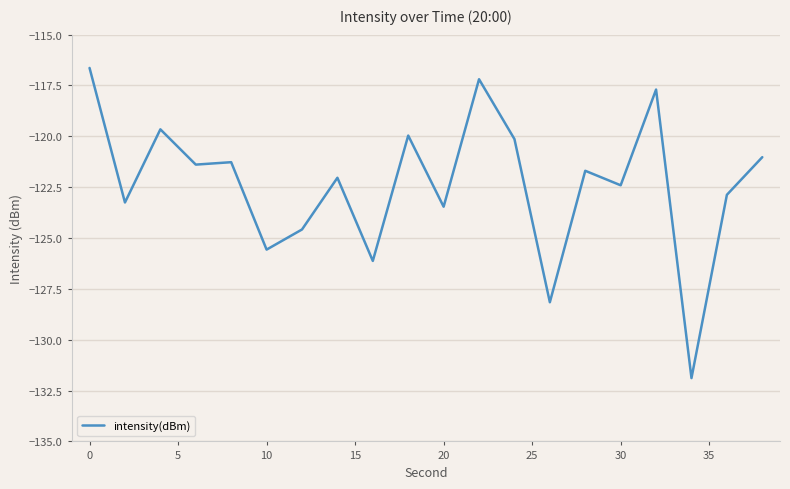

What is the difference between the maximum and minimum values?

15.2